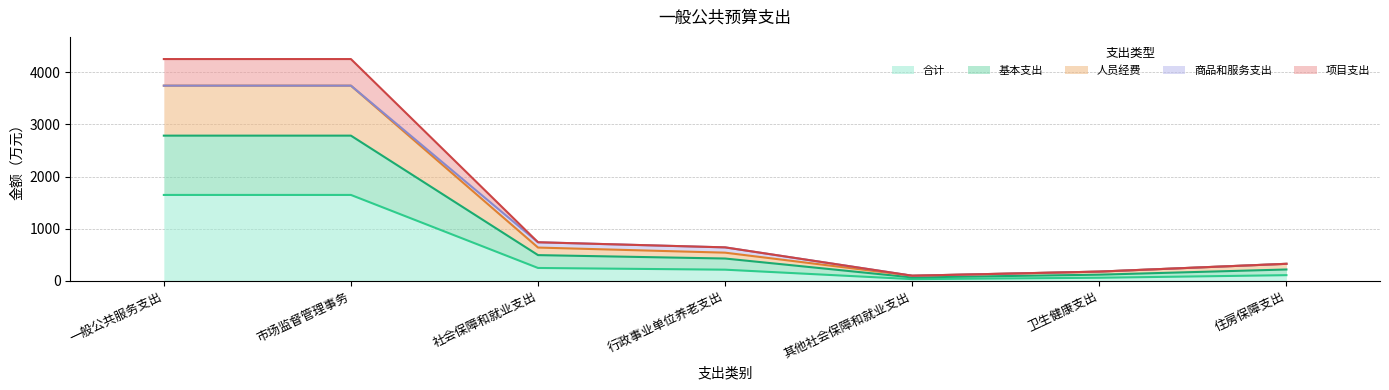

What is the highest value of the 项目支出 series?

4253.1